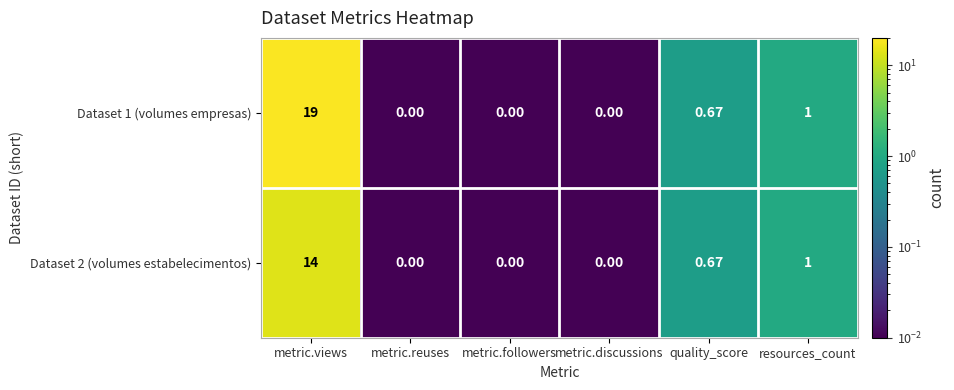

At which label does Dataset 1 (volumes empresas) reach its peak?

metric.views